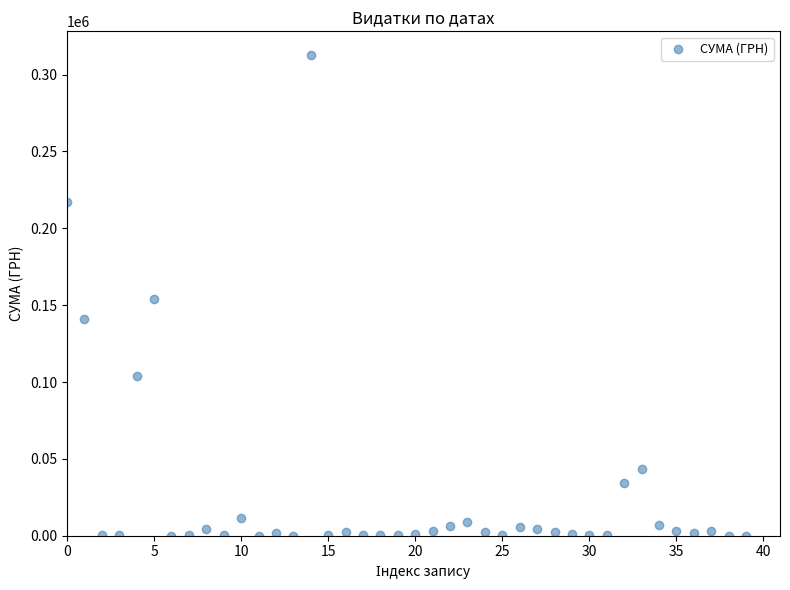

What is the range of Y values (max minus min)?

312518.8